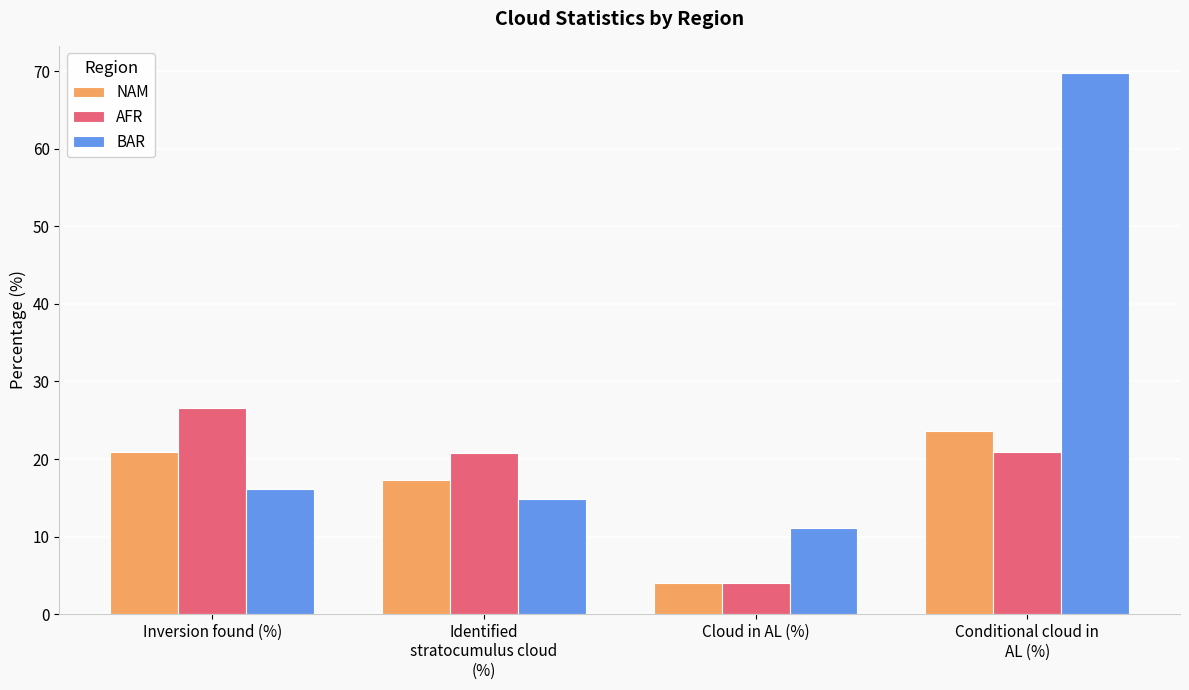

What is the difference between the maximum and minimum values in the AFR series?

22.6